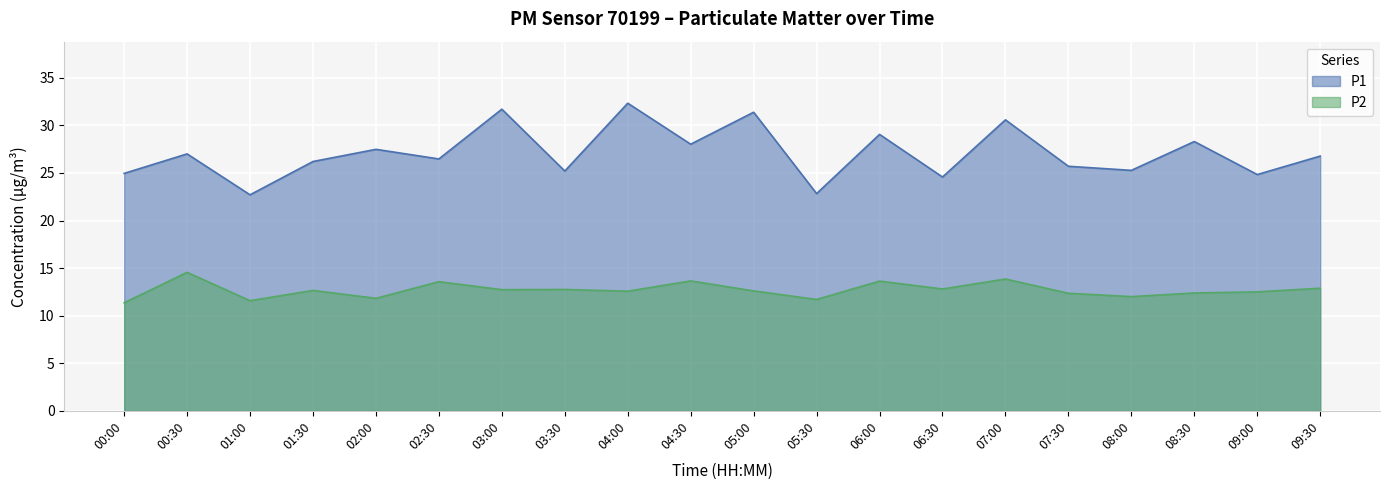

Is it true that P2 equals 9.0 at 07:00?

False